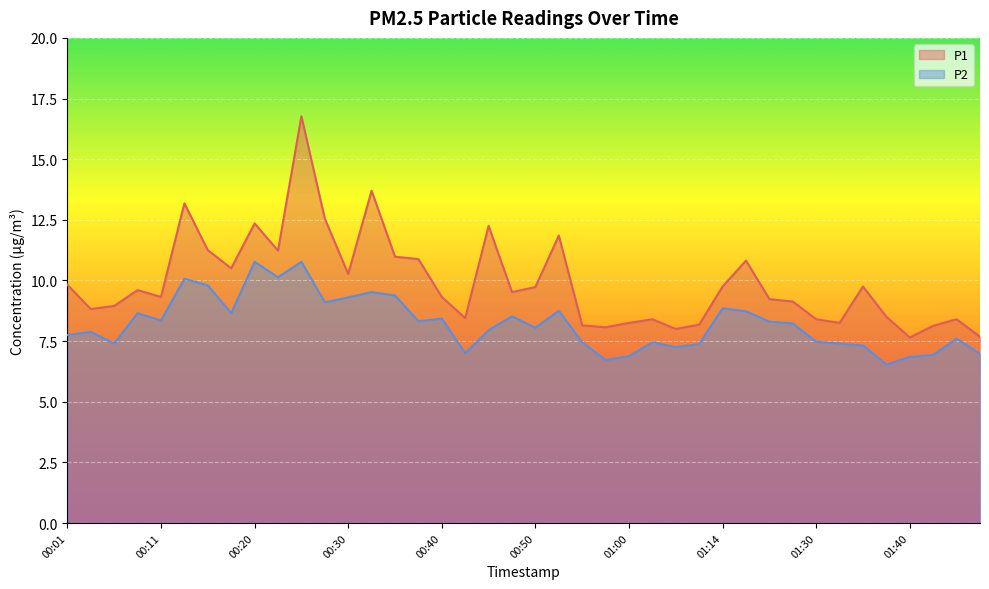

True or false: P1 and P2 intersect in this chart.

False